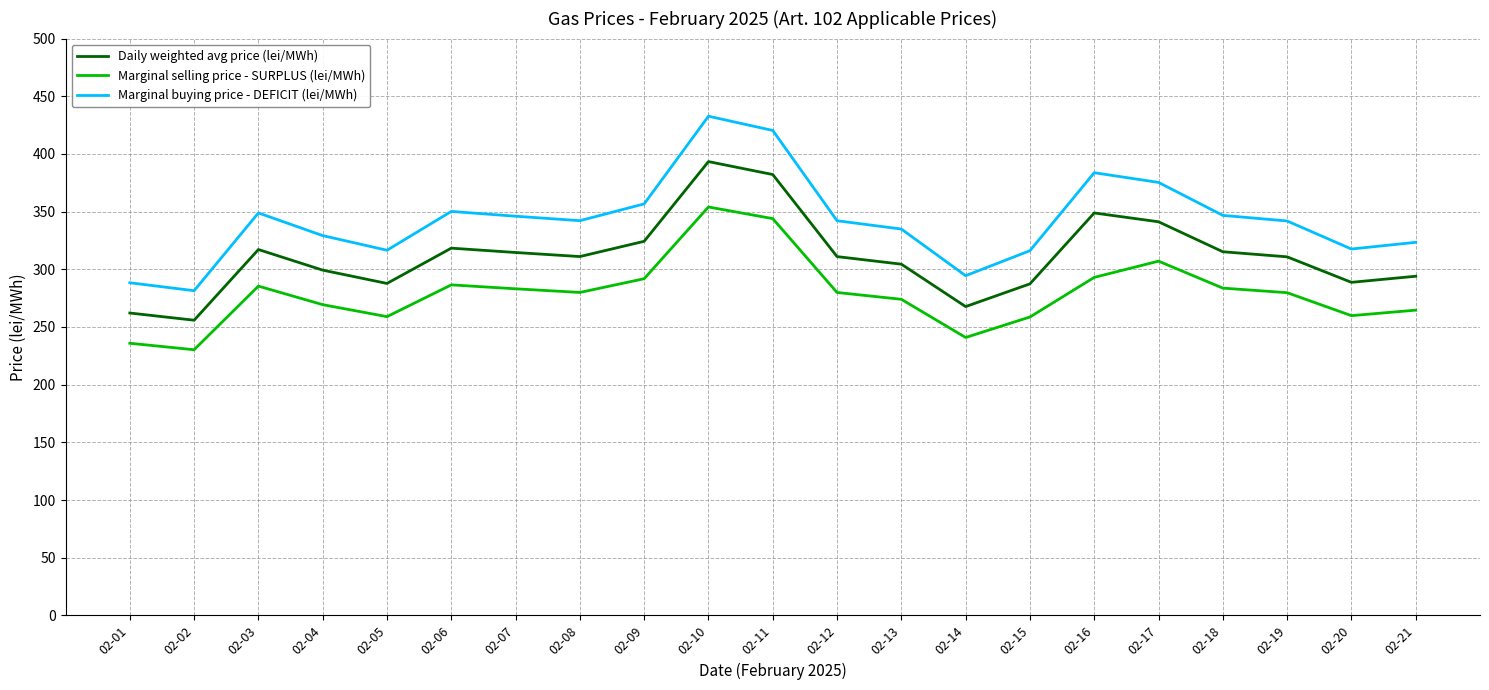

Where is the first local minimum for Marginal selling price - SURPLUS (lei/MWh)?

02-02